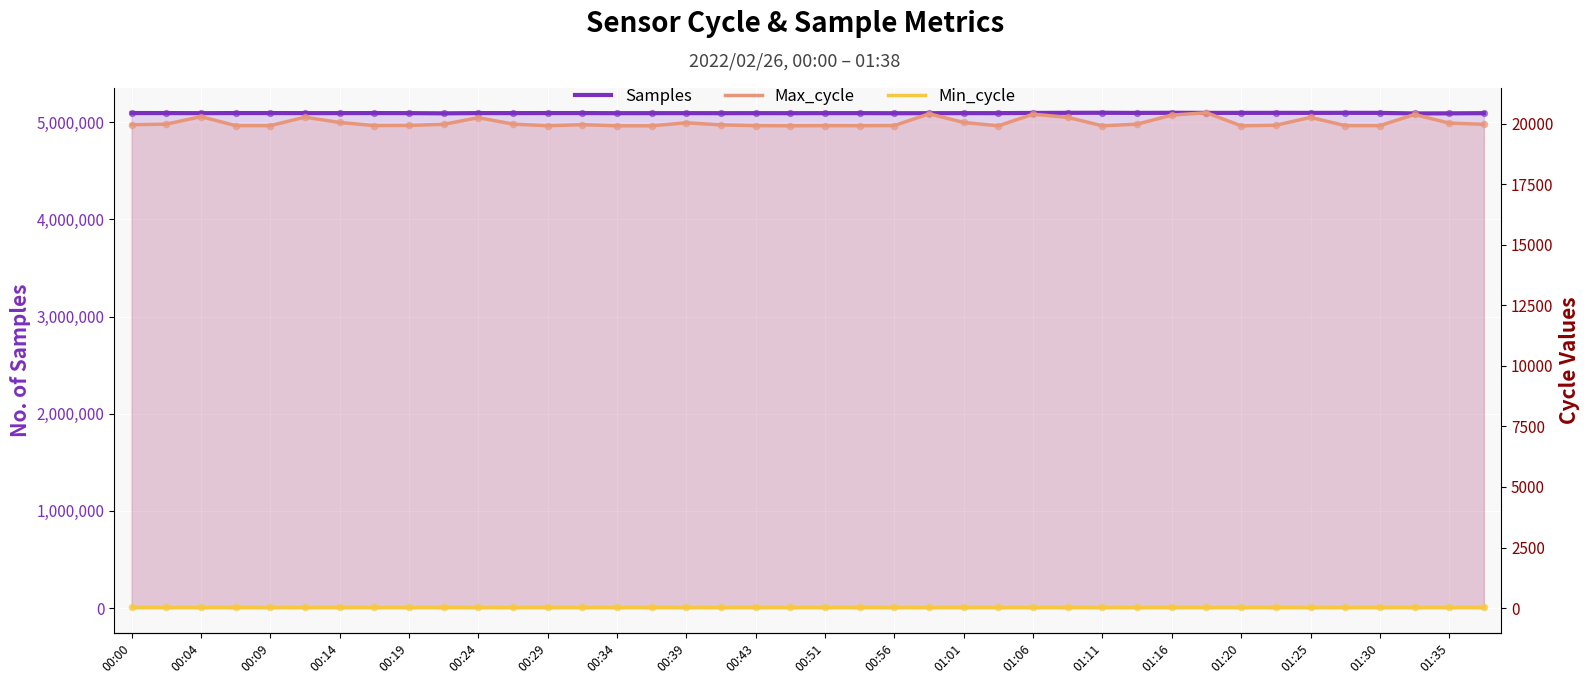

Which series has the widest spread of Y values?

Samples